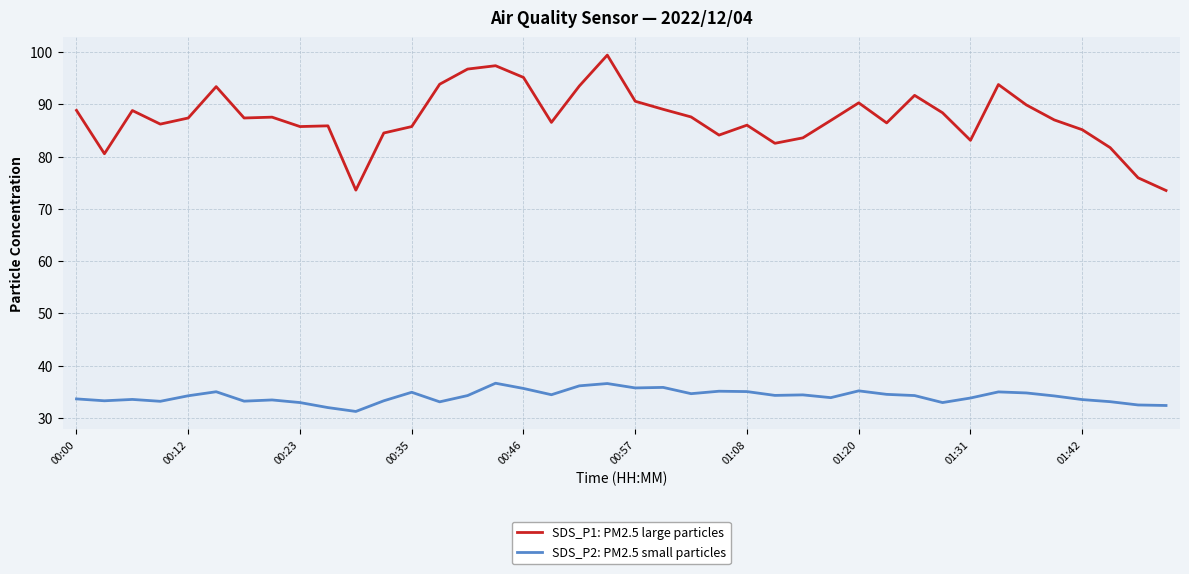

Rank the series by their average value, from lowest to highest.

SDS_P2: PM2.5 small particles, SDS_P1: PM2.5 large particles